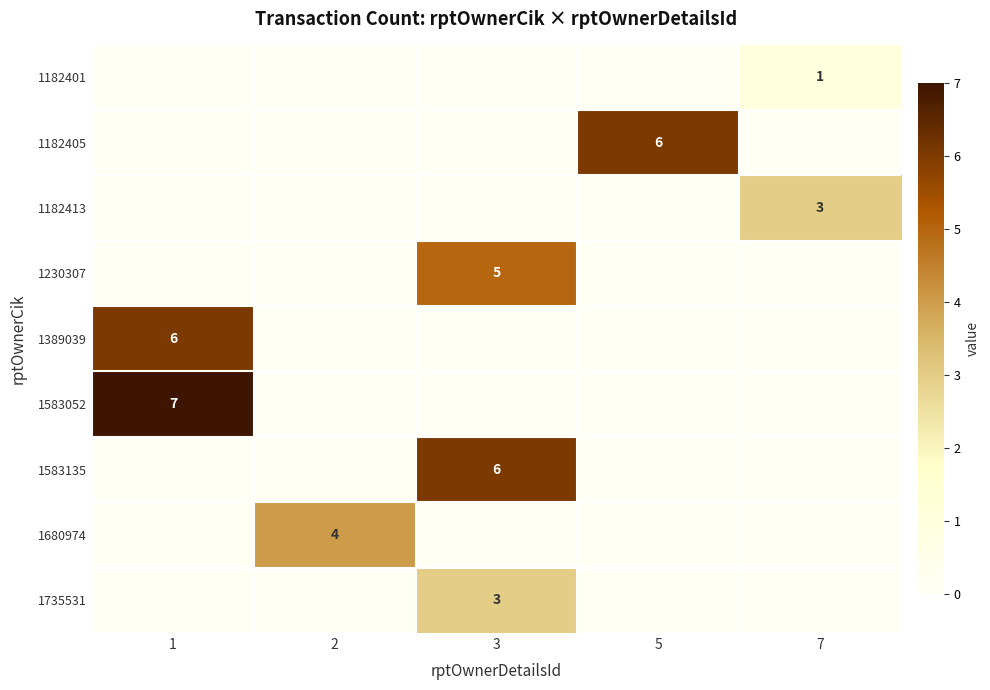

True or false: 1583135 has a value of 10 at 3.

False